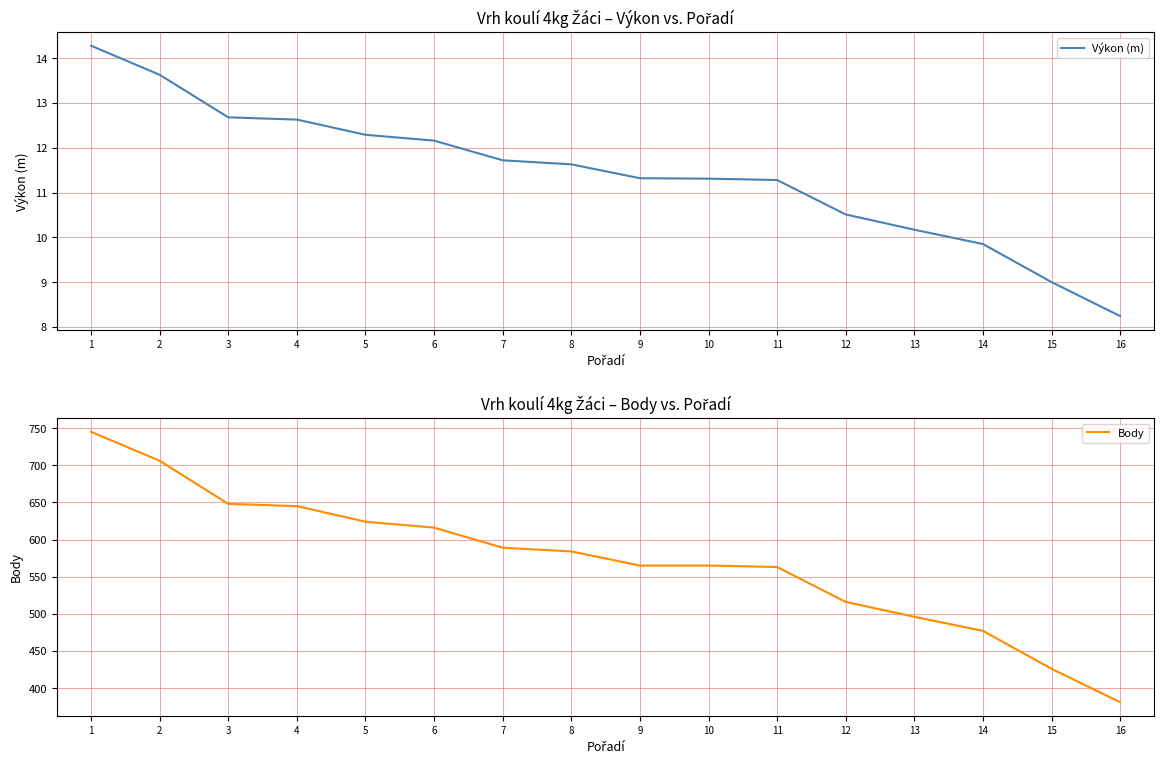

List the series in order of their peak value, lowest first.

Výkon (m), Body